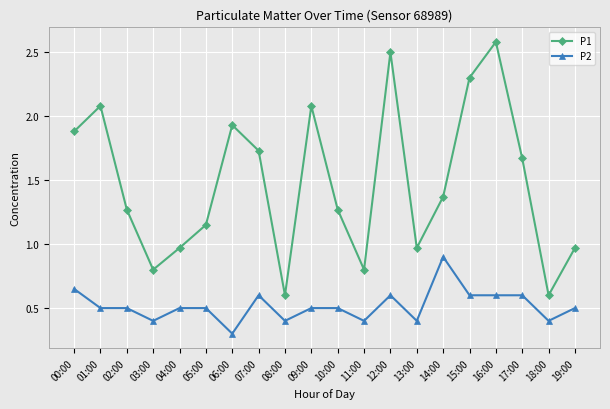

What is the difference between the maximum and second lowest values in the P1 series?

2.0